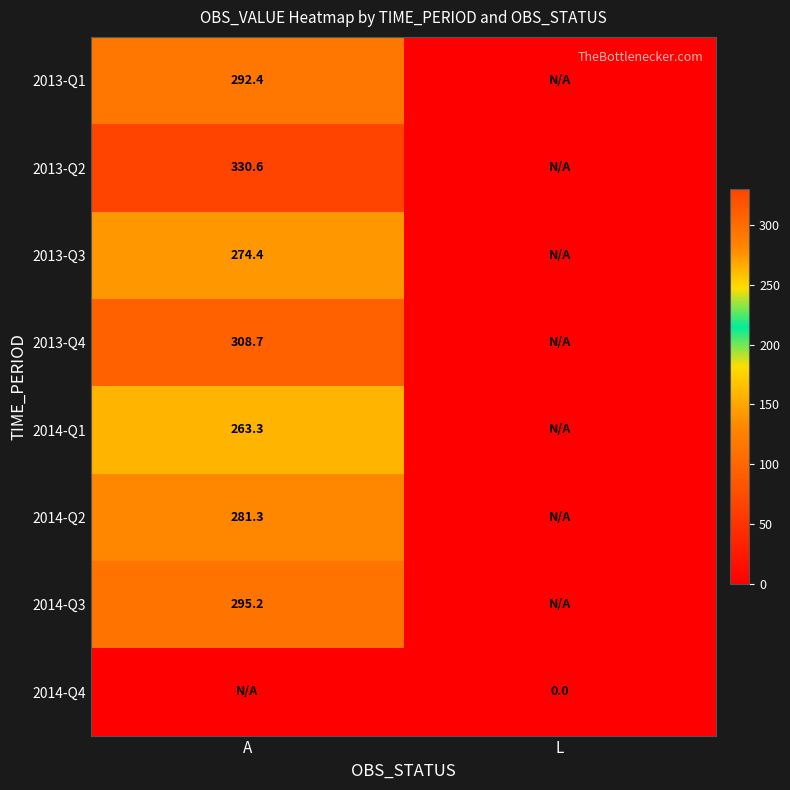

True or false: 2014-Q3 has a value of 179.4 at A.

False